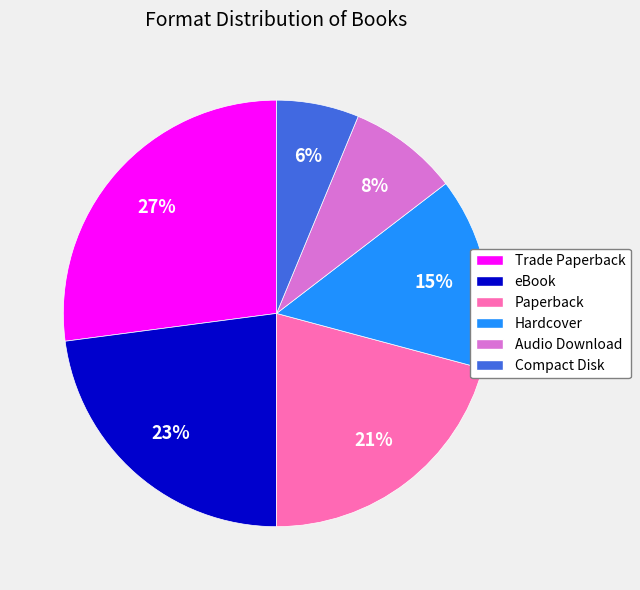

True or false: Trade Paperback accounts for 27% of the total.

True